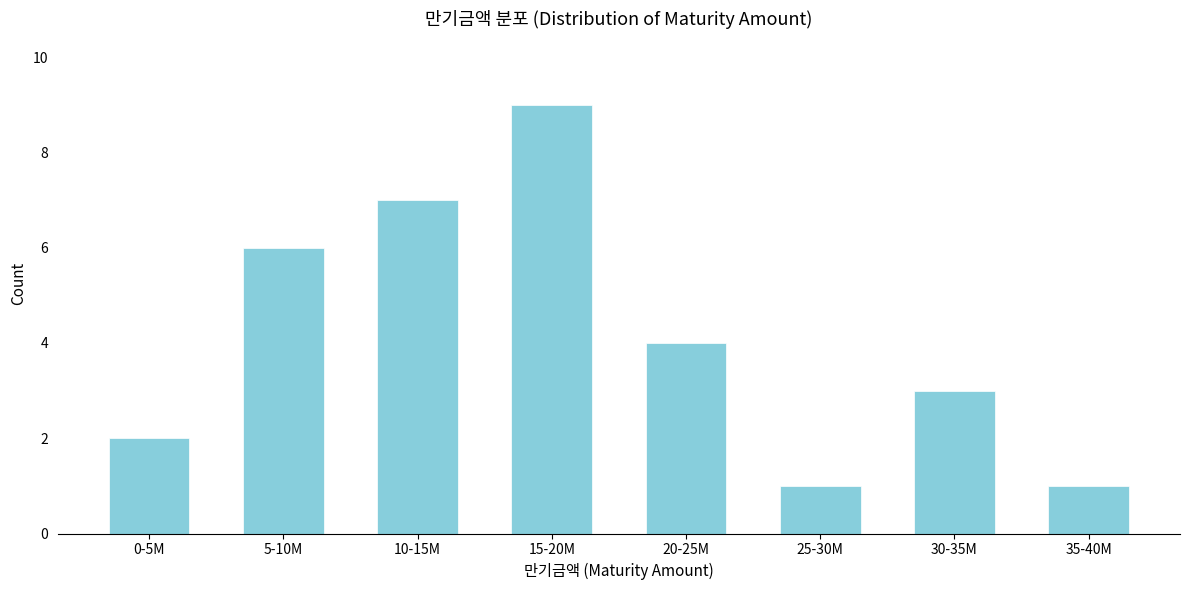

Reading left to right, list all the values displayed in this chart.

0-5M=2	5-10M=6	10-15M=7	15-20M=9	20-25M=4	25-30M=1	30-35M=3	35-40M=1